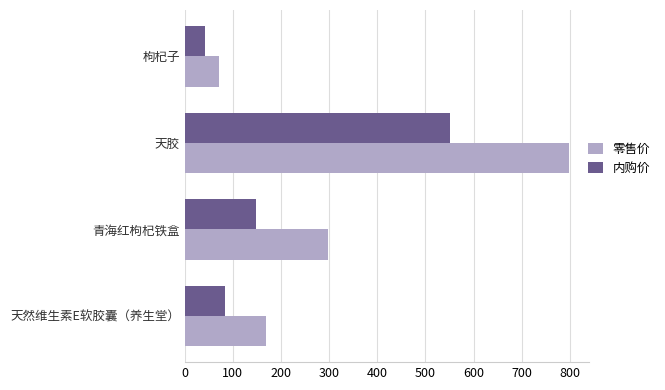

What is the minimum value shown in the chart?

42